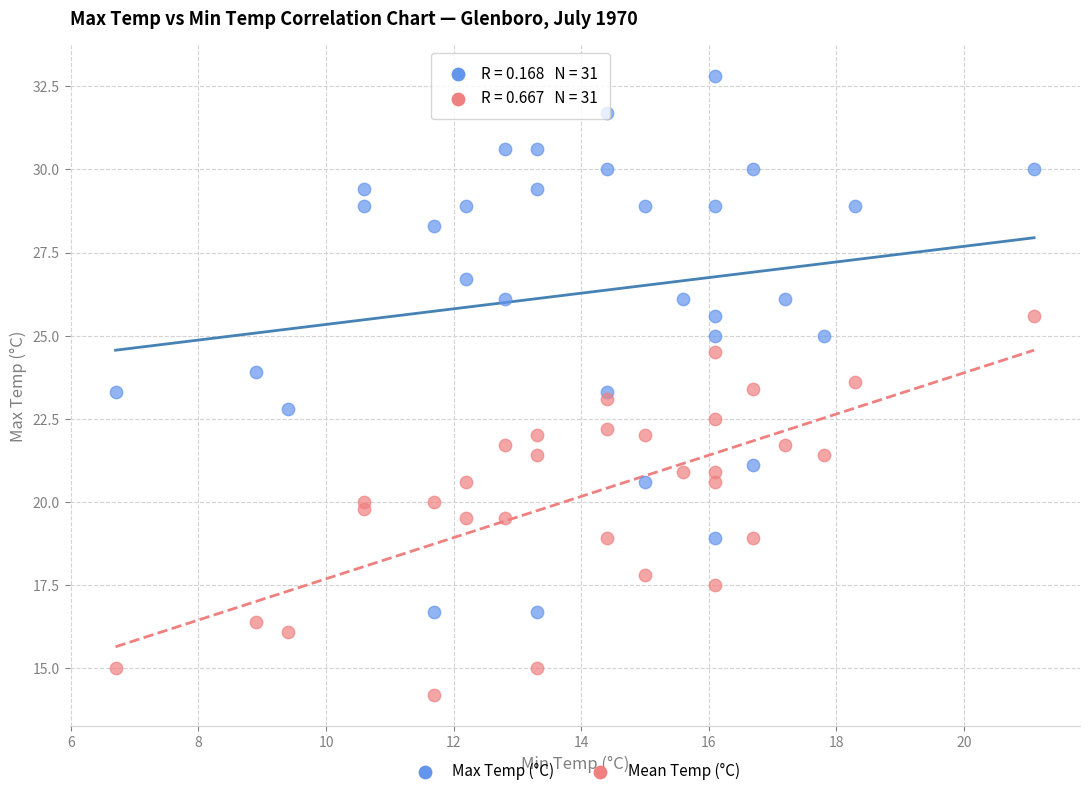

Which series has the largest Y range (max minus min)?

Max Temp (°C)